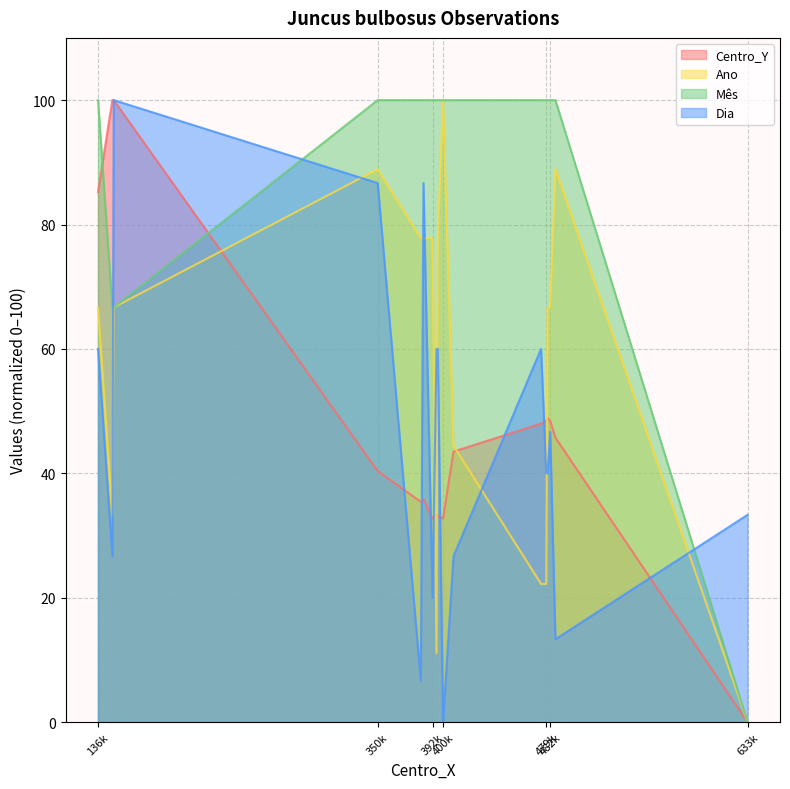

The value of Ano at 486500 is 148.6. True or false?

False